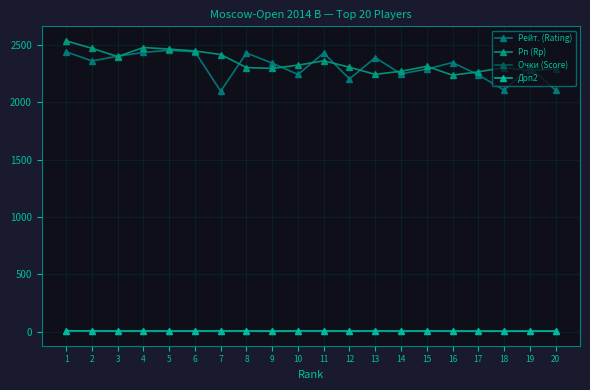

What is the difference between the maximum and second lowest values in the Рейт. (Rating) series?

347.0